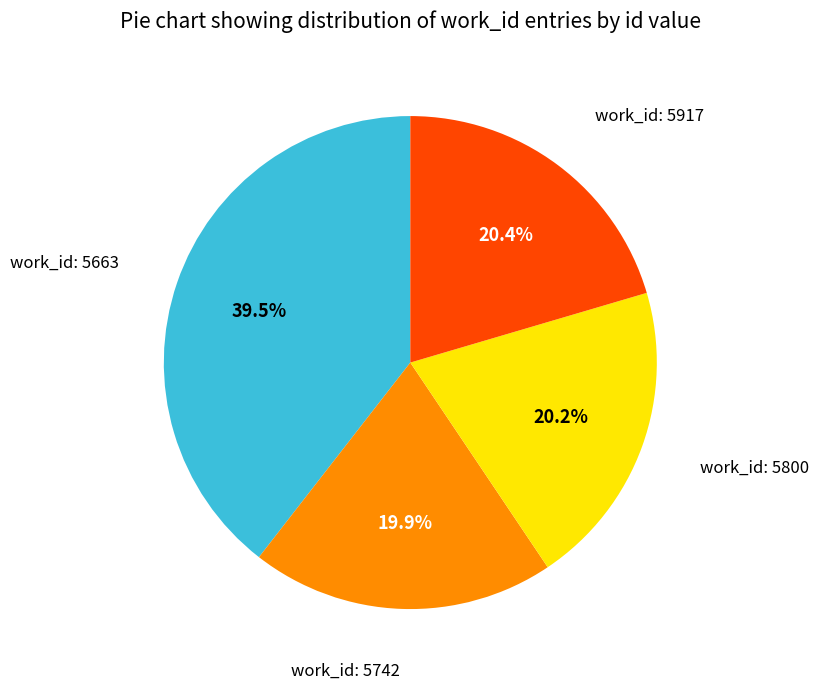

Does any single category account for the majority?

No